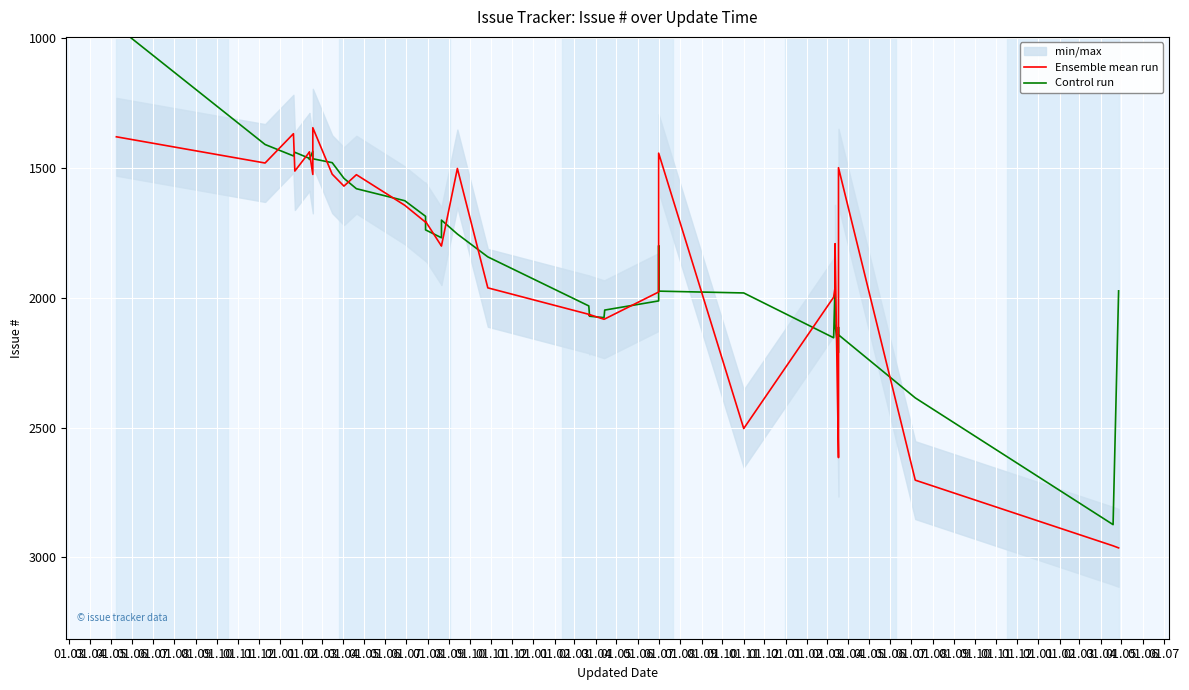

How many lines are shown in the chart?

2